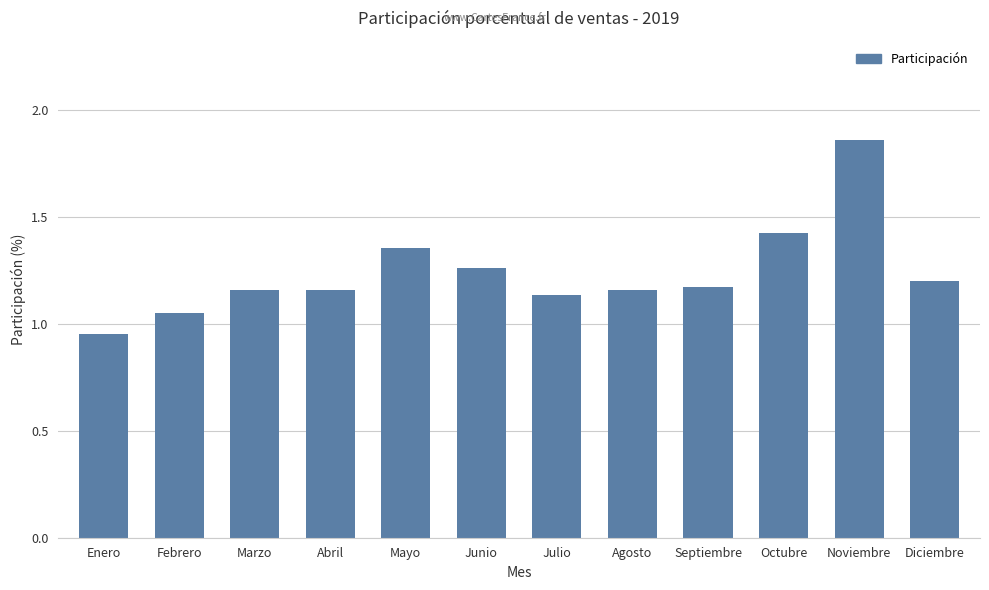

What is the change in value from Enero to Noviembre?

+0.9